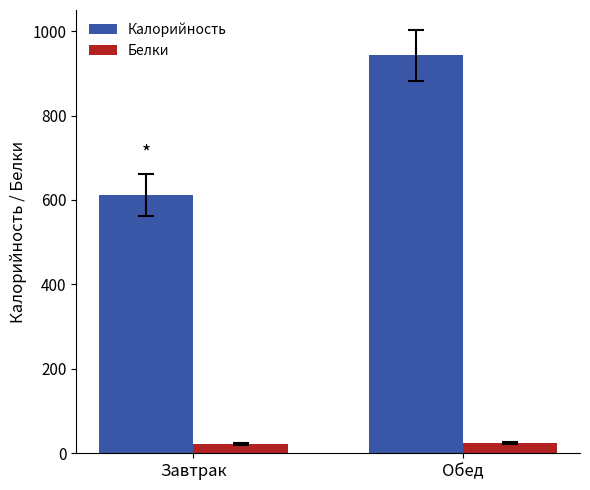

What is the value of the Калорийность bar at the 2nd from the left?

942.3